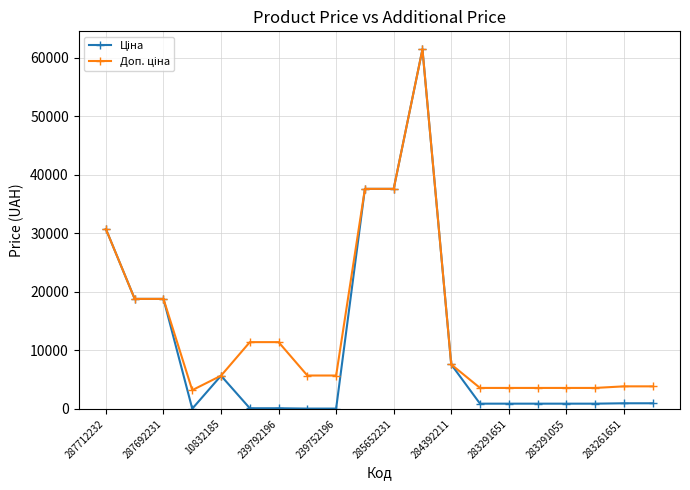

What is the greatest value displayed?

61434.3